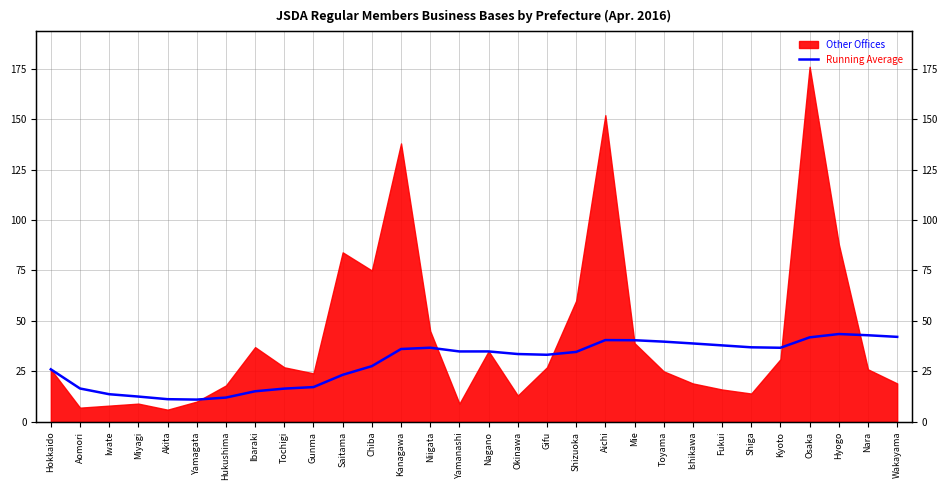

True or false: the data shows 39.7 at Toyama.

True